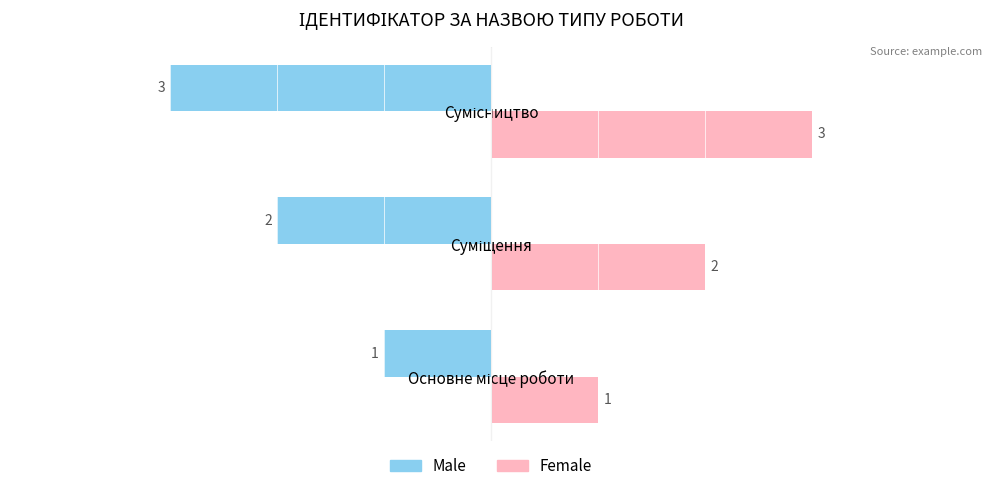

What is the difference between the maximum and second lowest values in the Male series?

1